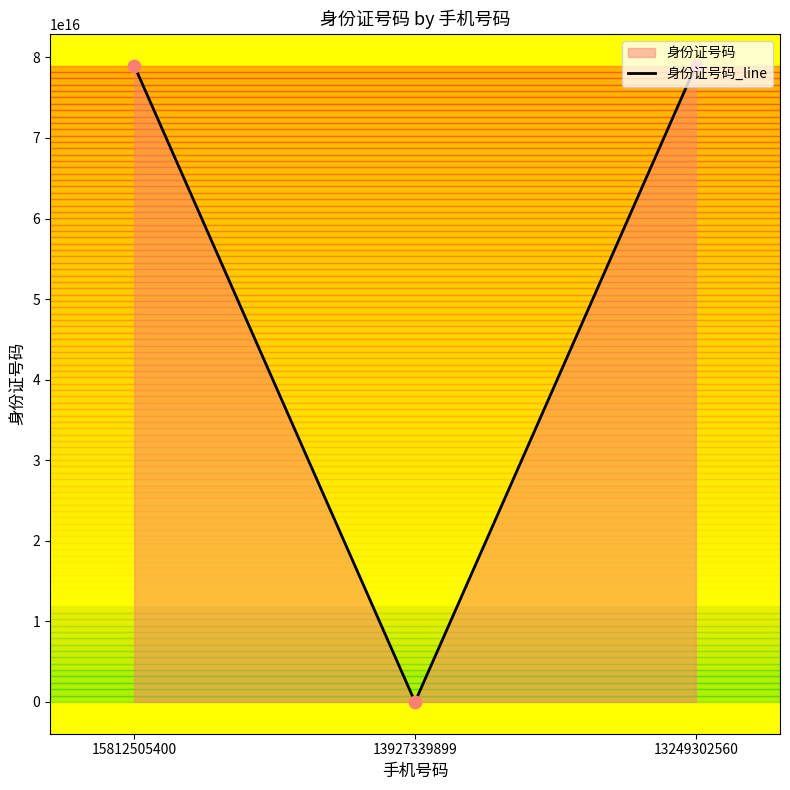

What is the ratio of the value at 15812505400 to the value at 13249302560?

1.0